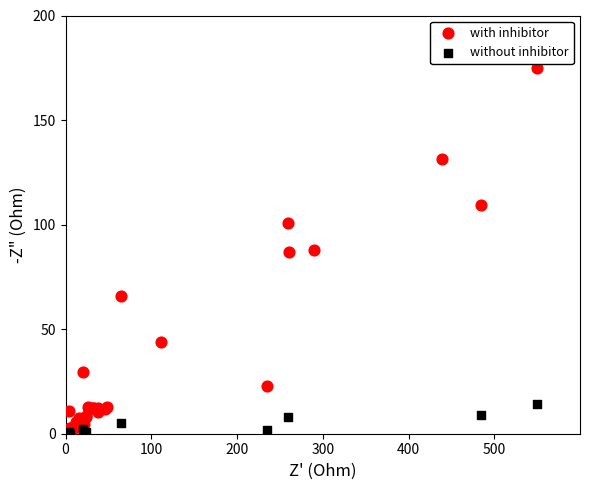

Which series has the widest spread of Y values?

with inhibitor